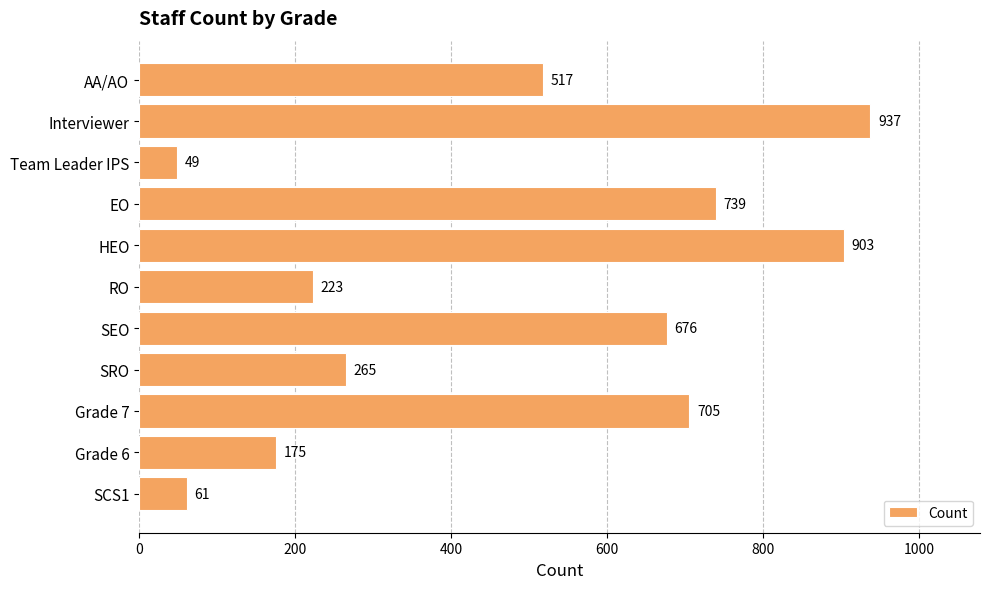

What is the label of the 8th bar from the bottom?

EO